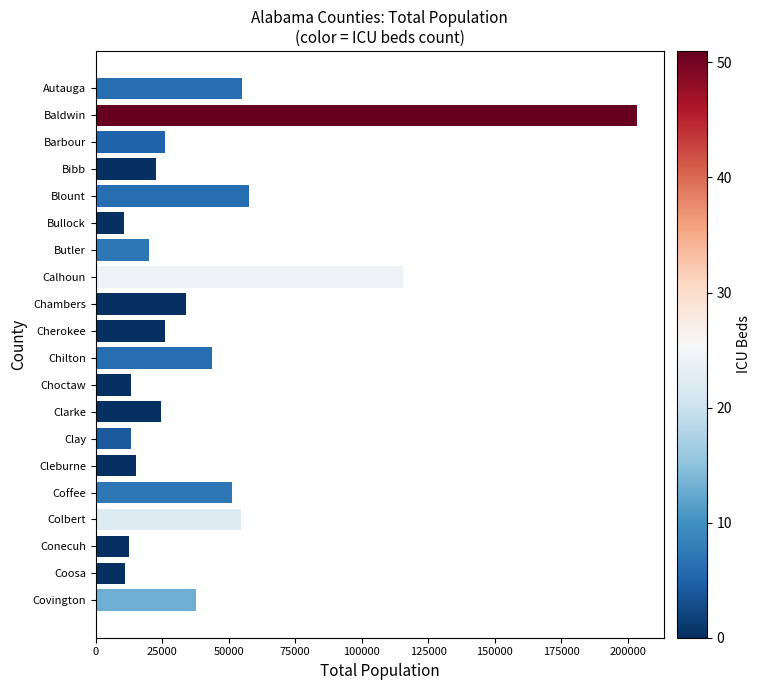

What is the ratio of the value at Coosa to the value at Clarke?

0.4